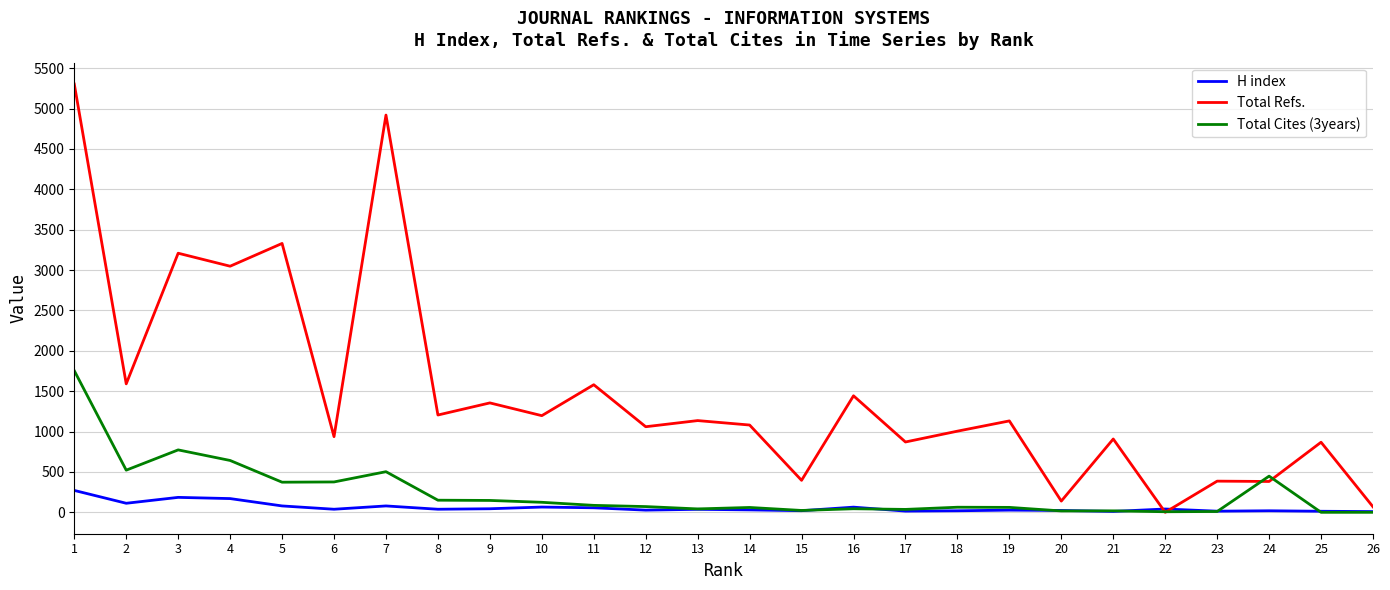

At which label does H index first exceed 38?

1